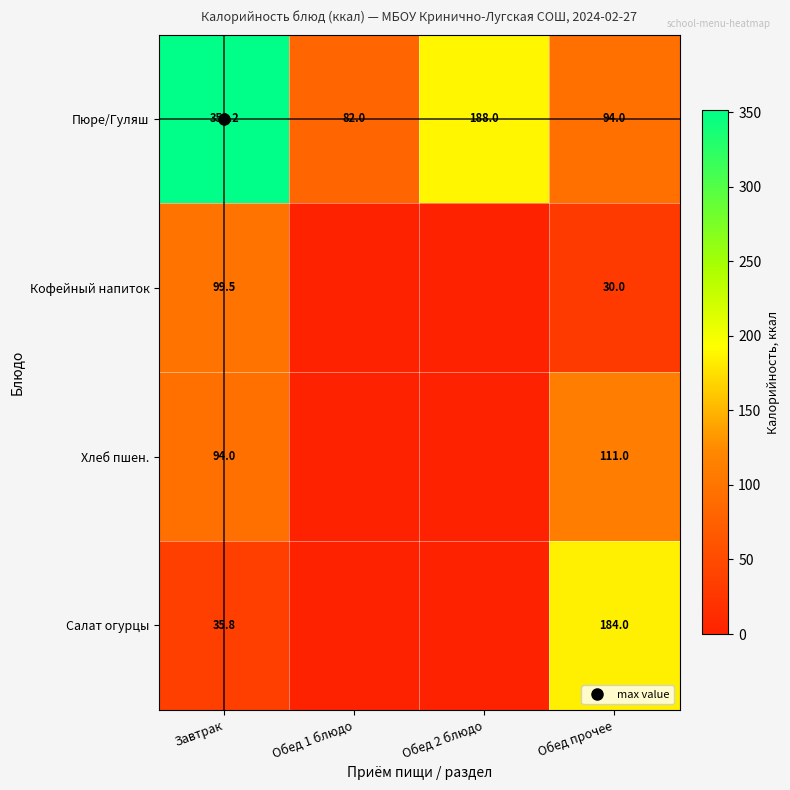

At how many categories does at least one series exceed 192?

1